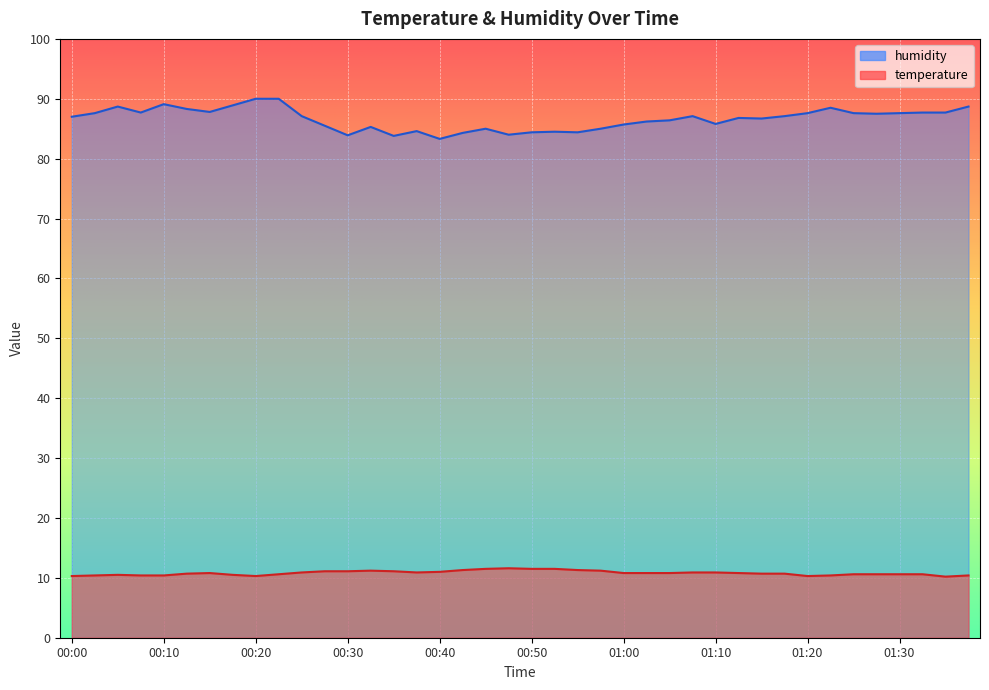

Is it true that humidity equals 87.7 at 00:08?

True